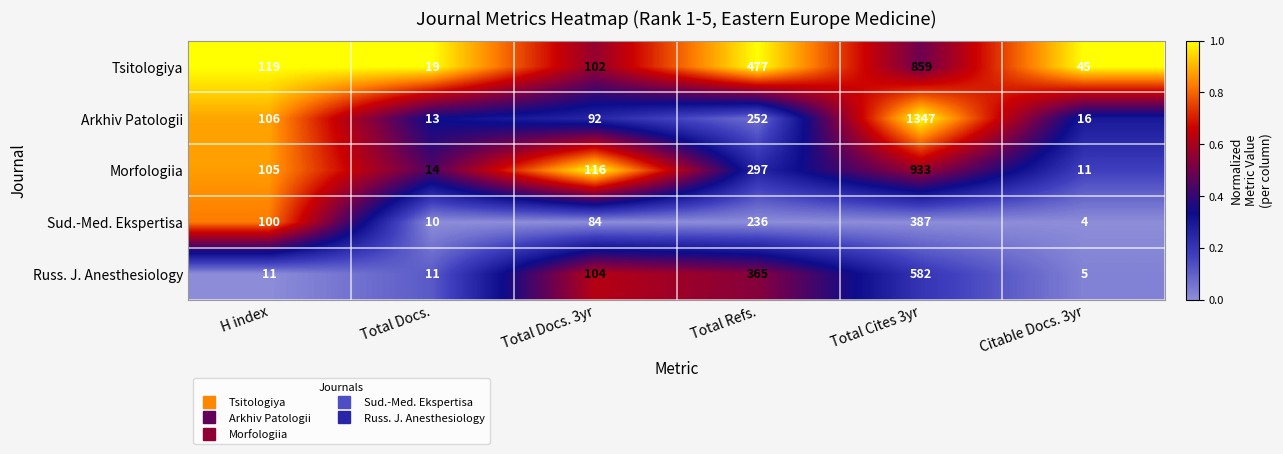

At which label is Sud.-Med. Ekspertisa closest to 195?

Total Refs.